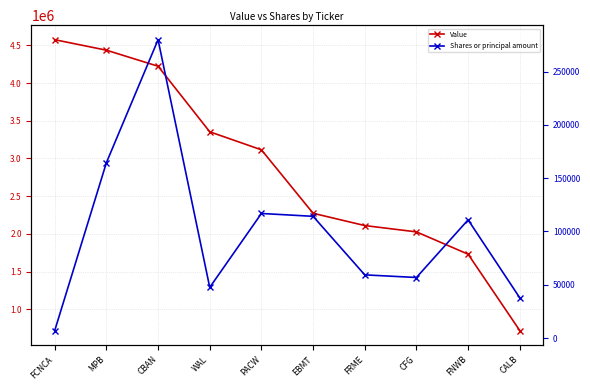

True or false: Shares or principal amount has a value of 59247 at FRME.

True